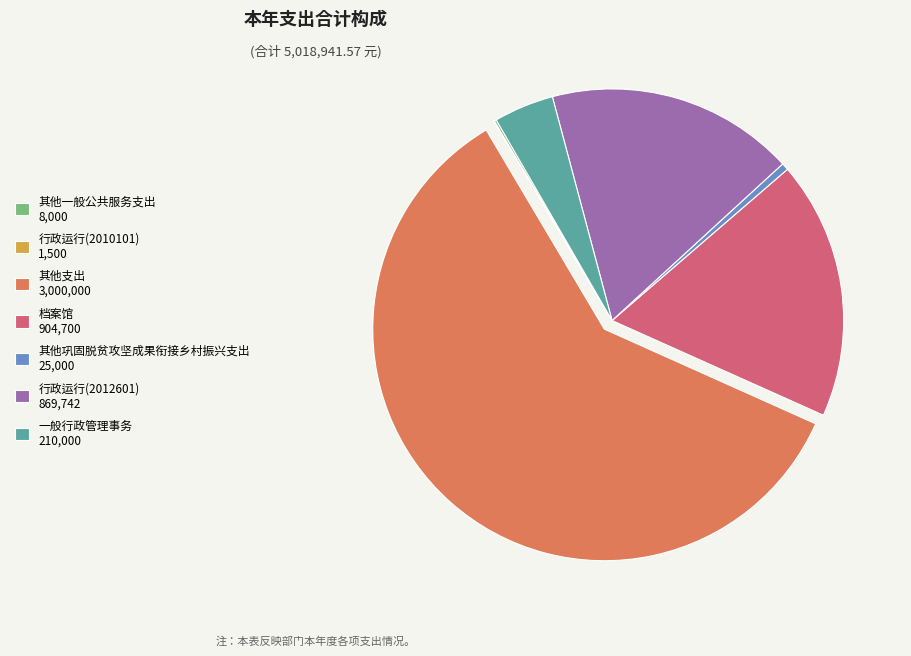

Is there a majority slice in this chart?

Yes